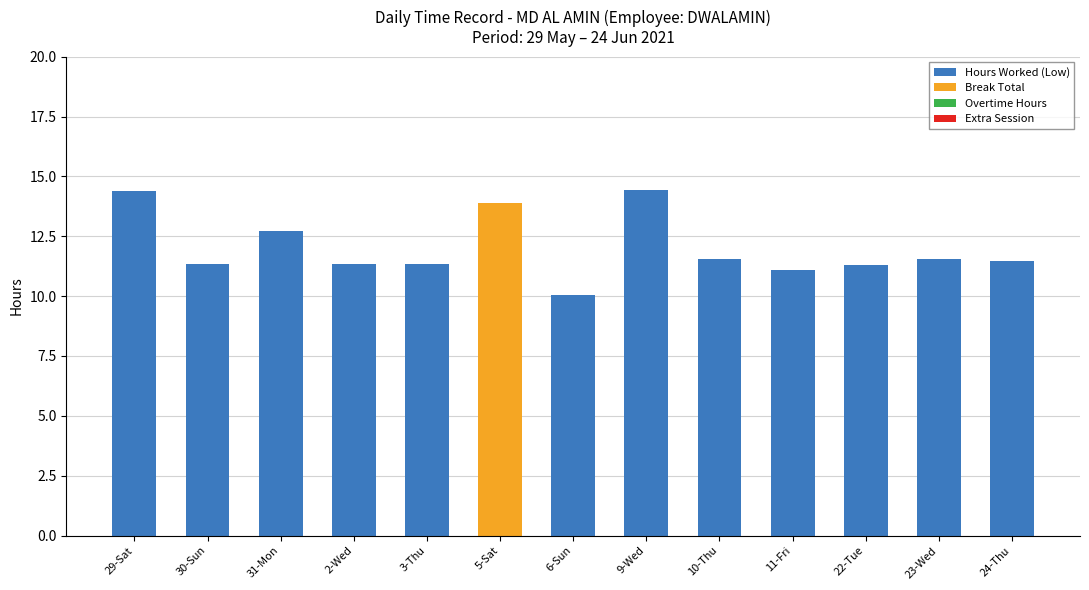

Does the chart contain stacked bars?

Yes